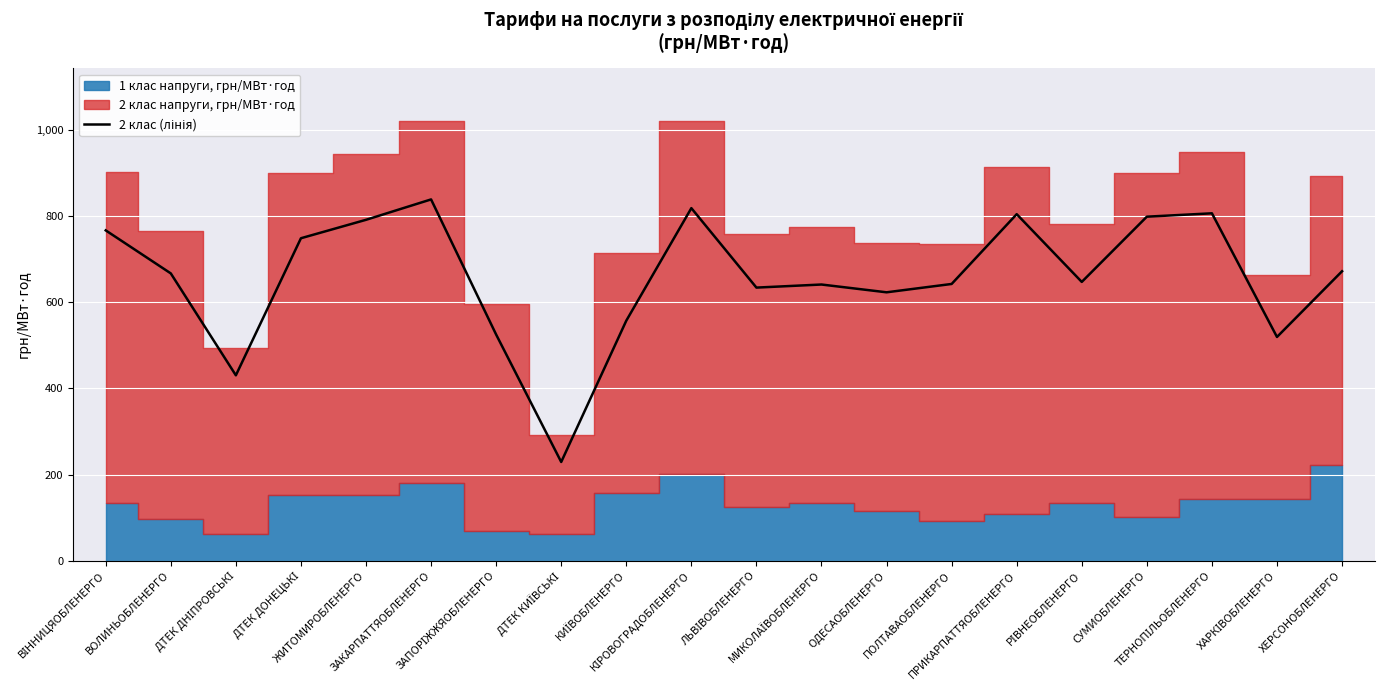

Reading right to left, list all the values displayed in this chart.

ХЕРСОНОБЛЕНЕРГО=672.0	ХАРКІВОБЛЕНЕРГО=519.5	ТЕРНОПІЛЬОБЛЕНЕРГО=806.5	СУМИОБЛЕНЕРГО=798.6	РІВНЕОБЛЕНЕРГО=647.2	ПРИКАРПАТТЯОБЛЕНЕРГО=804.5	ПОЛТАВАОБЛЕНЕРГО=642.5	ОДЕСАОБЛЕНЕРГО=623.1	МИКОЛАЇВОБЛЕНЕРГО=641.2	ЛЬВІВОБЛЕНЕРГО=634.0	КІРОВОГРАДОБЛЕНЕРГО=818.5	КИЇВОБЛЕНЕРГО=557.2	ДТЕК КИЇВСЬКІ=229.3	ЗАПОРІЖЖЯОБЛЕНЕРГО=525.0	ЗАКАРПАТТЯОБЛЕНЕРГО=838.7	ЖИТОМИРОБЛЕНЕРГО=791.4	ДТЕК ДОНЕЦЬКІ=748.6	ДТЕК ДНІПРОВСЬКІ=430.4	ВОЛИНЬОБЛЕНЕРГО=667.0	ВІННИЦЯОБЛЕНЕРГО=766.8